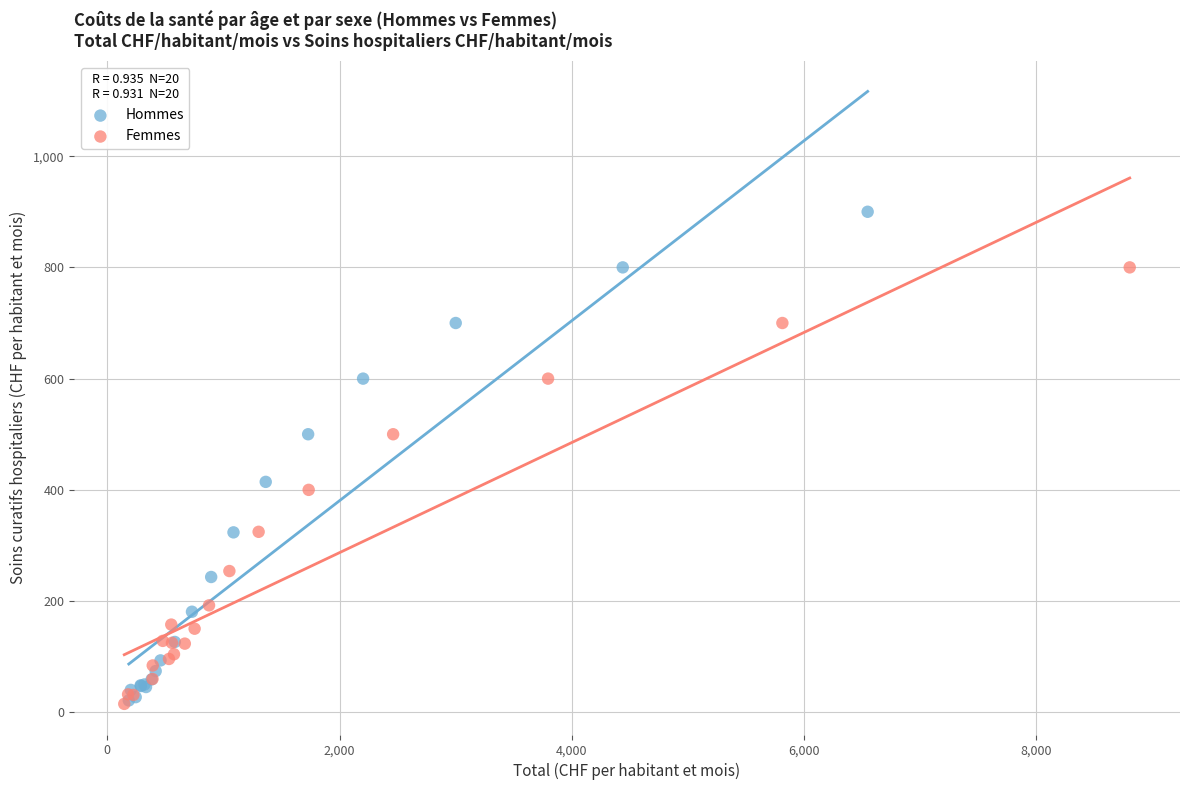

Which series has the widest spread of Y values?

Hommes